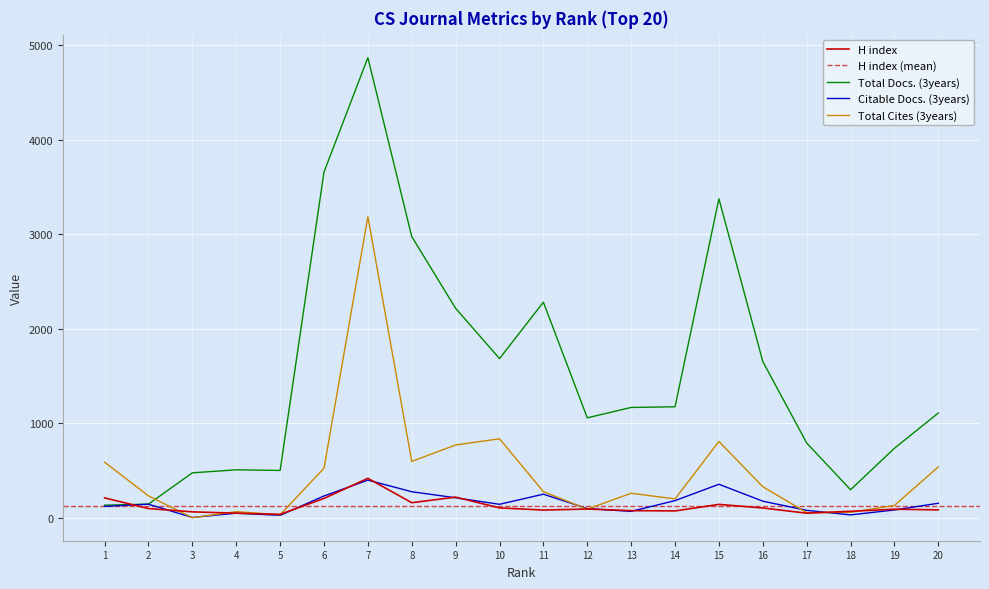

Which series ends up on top after the final intersection of Citable Docs. (3years) and H index?

Citable Docs. (3years)